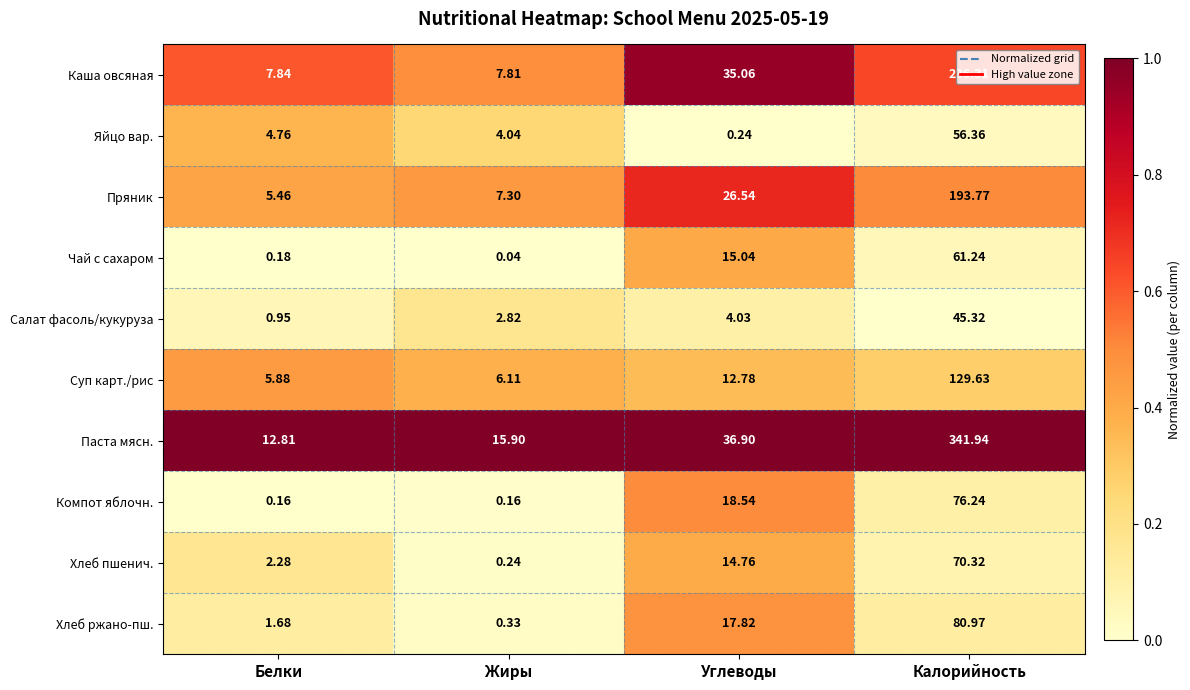

Which series changed the most between Белки and Жиры?

Паста мясн.